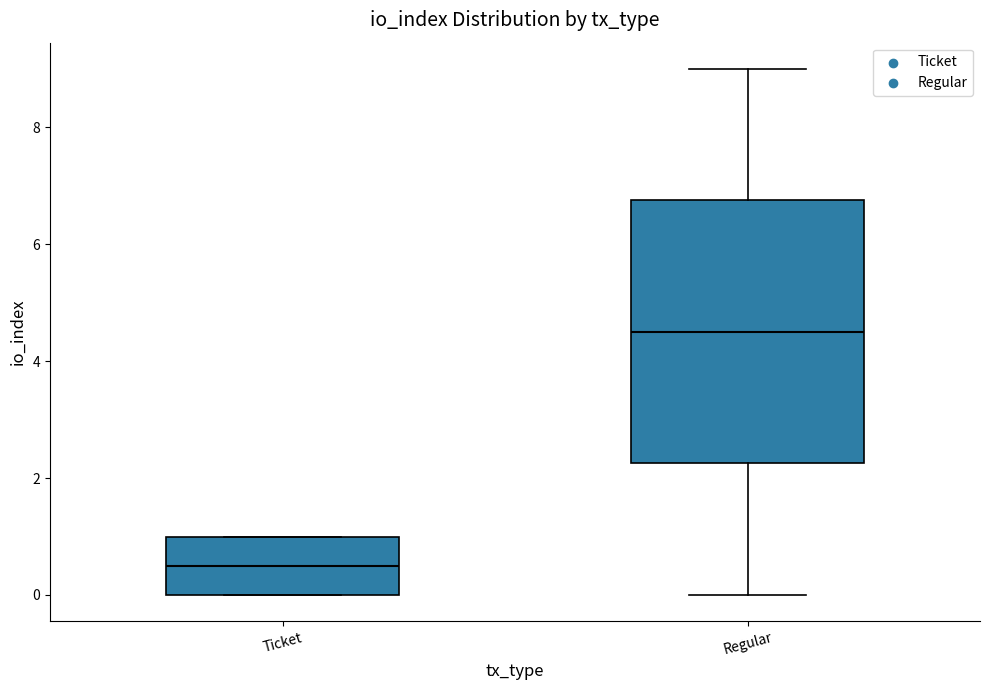

Reading left to right, read every box against the y-axis: the position of its median line, the range the box covers, and the ends of its whiskers. The values are not printed on the chart, so give them approximately, as read against the axis.

Ticket: median 0.6, box 0.0 to 1.0, whiskers 0.0 to 1.0
Regular: median 4.6, box 2.2 to 6.8, whiskers 0.0 to 9.0